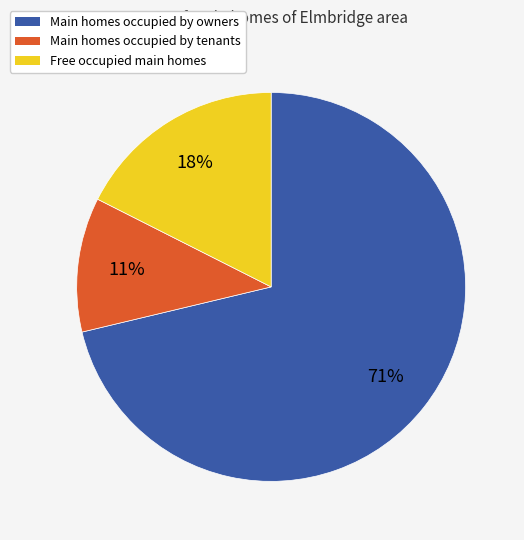

To the nearest percent, what is the average slice percentage?

33%